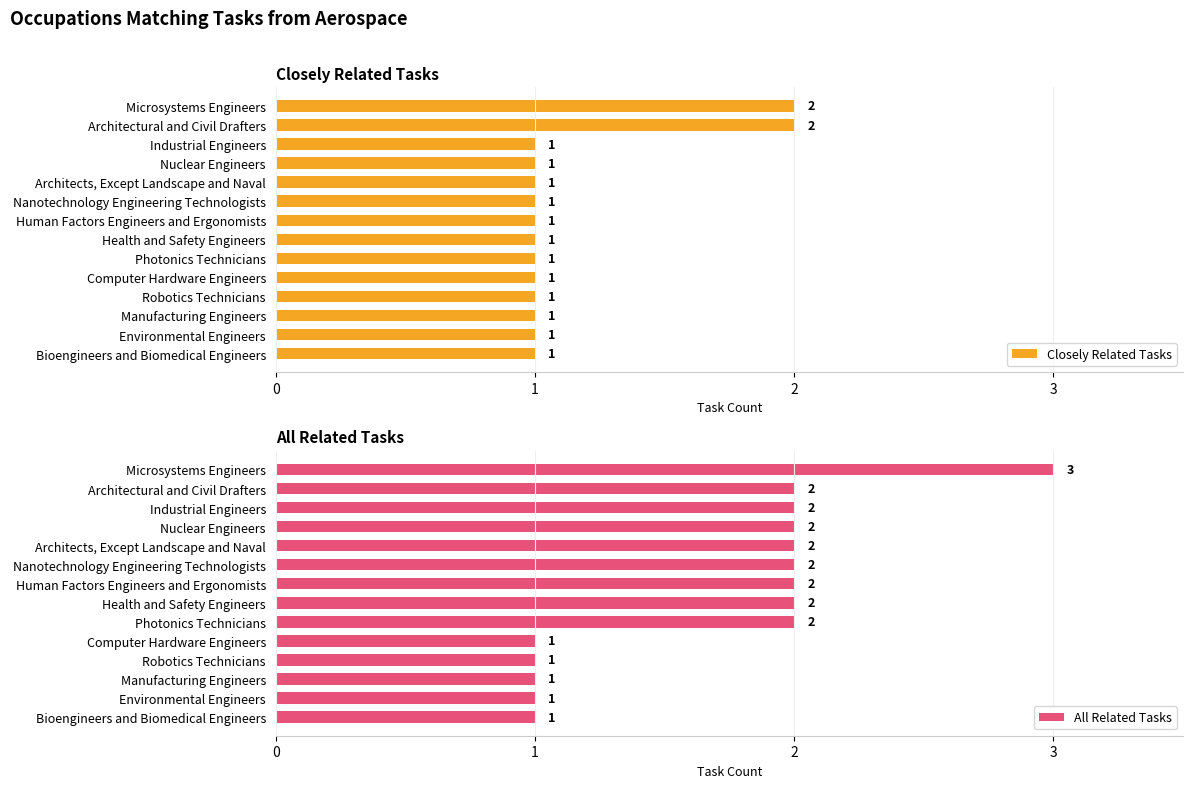

What is the smallest value displayed?

1